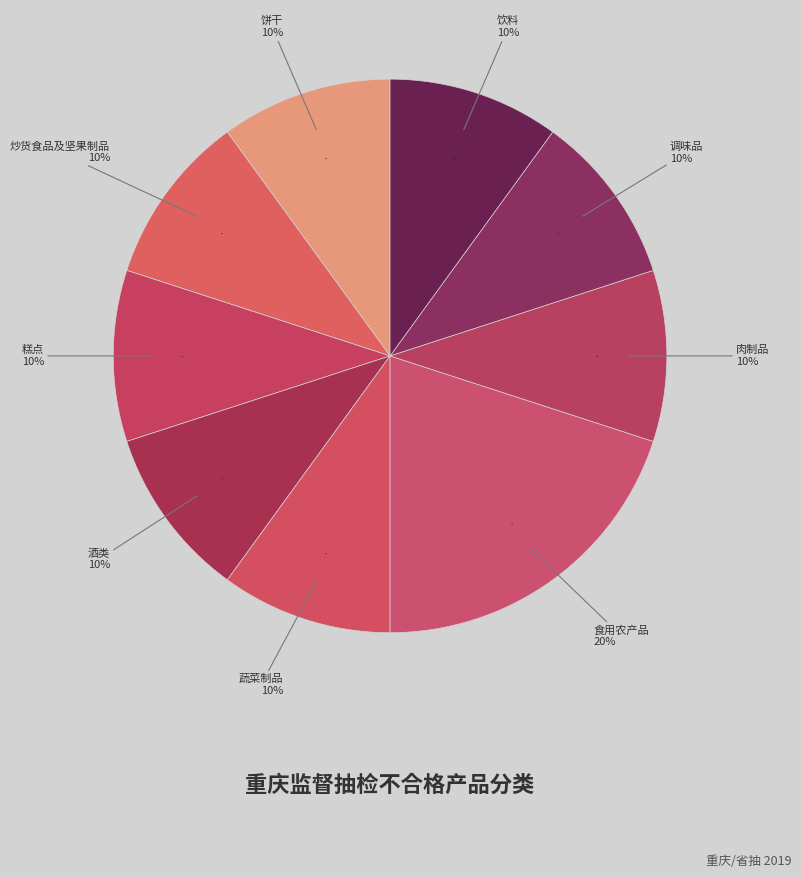

To the nearest percent, what is the combined percentage of 食用农产品 and 糕点?

30%